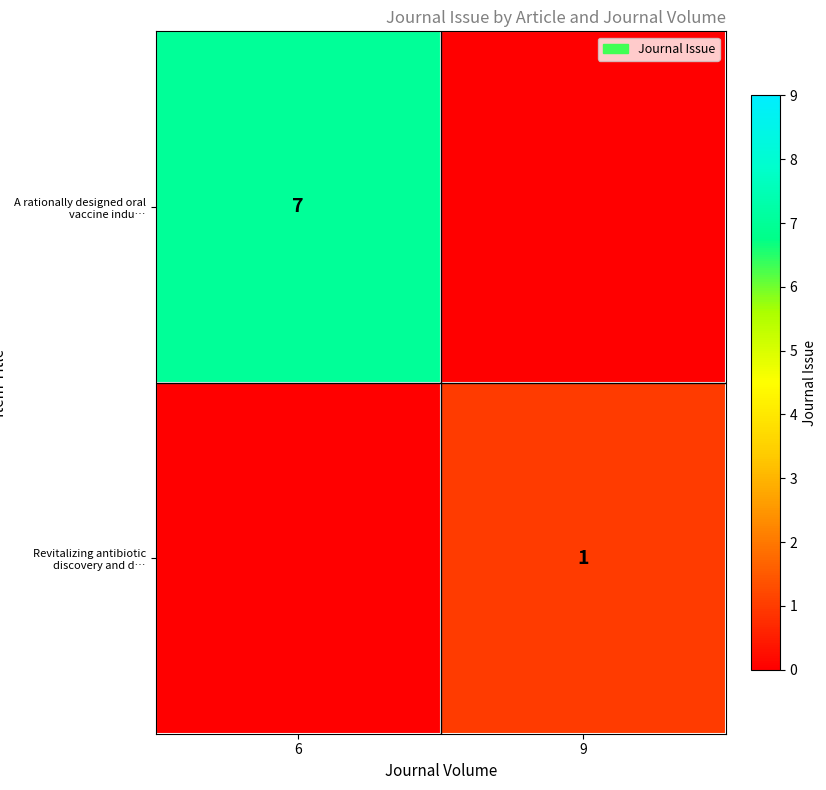

What is the total value across all series at 9?

1